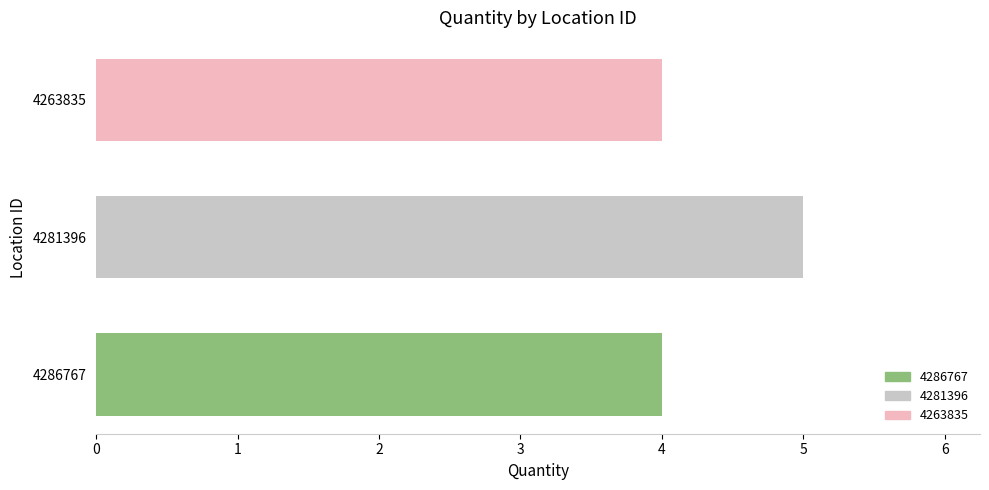

What is the approximate value of 4263835 at 4281396?

4